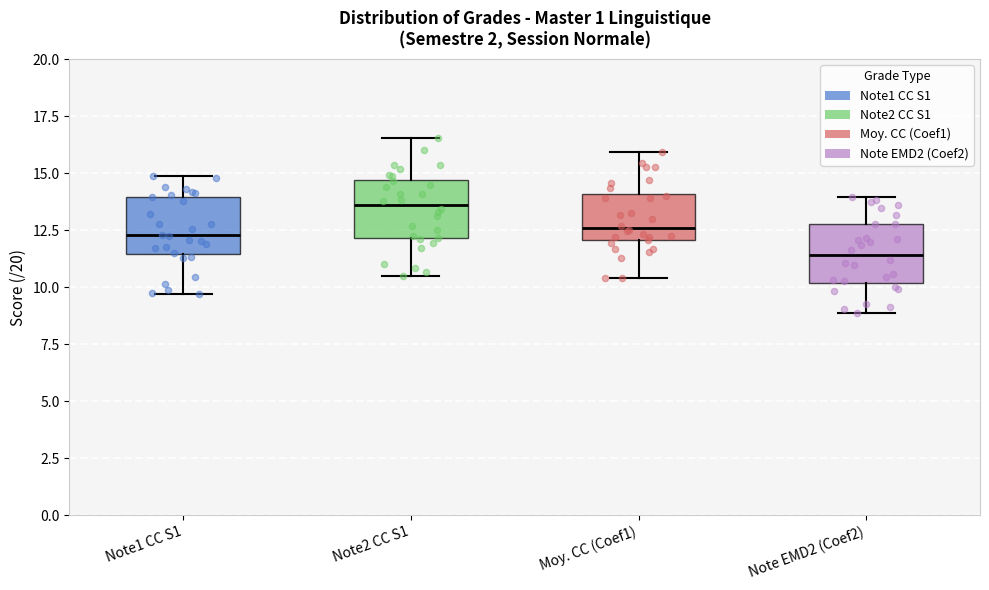

Reading left to right, transcribe this box plot: for each box, give where its median line is, the range the box spans, and where its two whiskers end, as read against the y-axis. The values are not printed on the chart, so give them approximately, as read against the axis.

Note1 CC S1: median 12.5, box 11.5 to 14.0, whiskers 9.5 to 15.0
Note2 CC S1: median 13.5, box 12.0 to 14.5, whiskers 10.5 to 16.5
Moy. CC (Coef1): median 12.5, box 12.0 to 14.0, whiskers 10.5 to 16.0
Note EMD2 (Coef2): median 11.5, box 10.0 to 13.0, whiskers 9.0 to 14.0